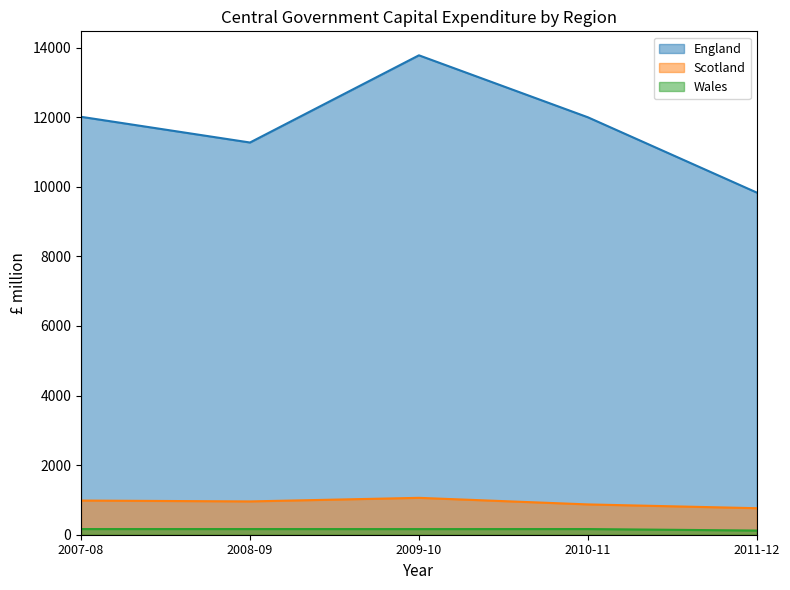

Reading left to right, extract all data points from this chart.

England: 12010	11271	13777	11996	9832
Scotland: 982	957	1060	871	762
Wales: 163	163	162	163	120